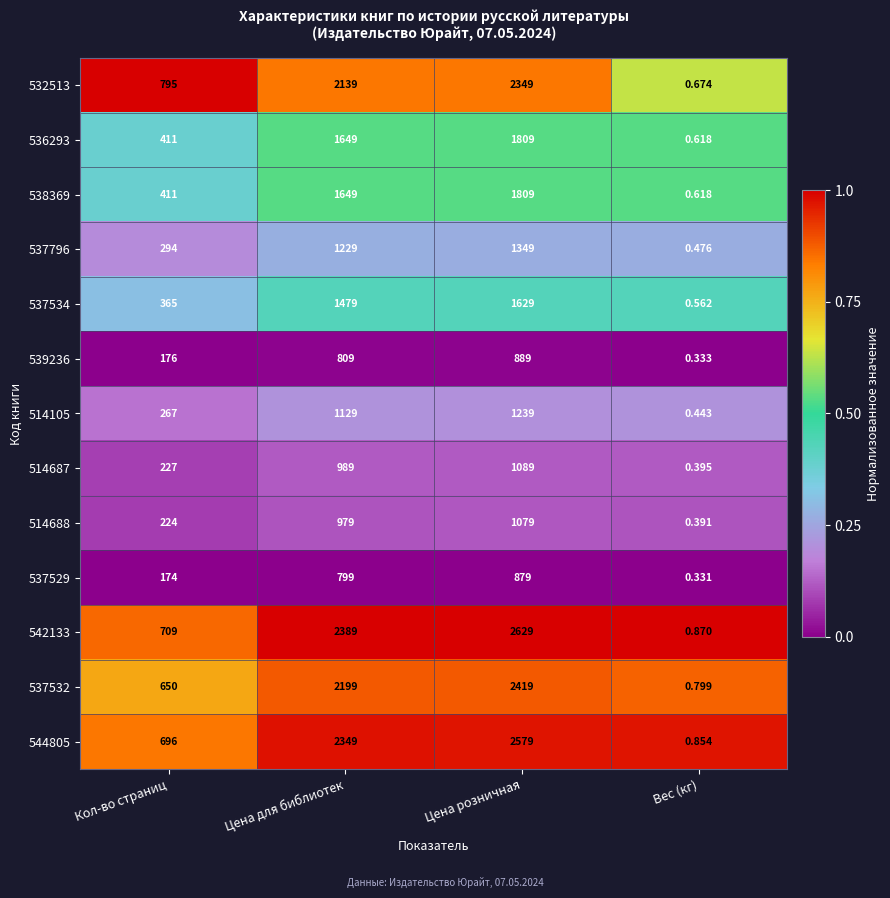

Which category has the highest value in the 539236 series?

Цена розничная